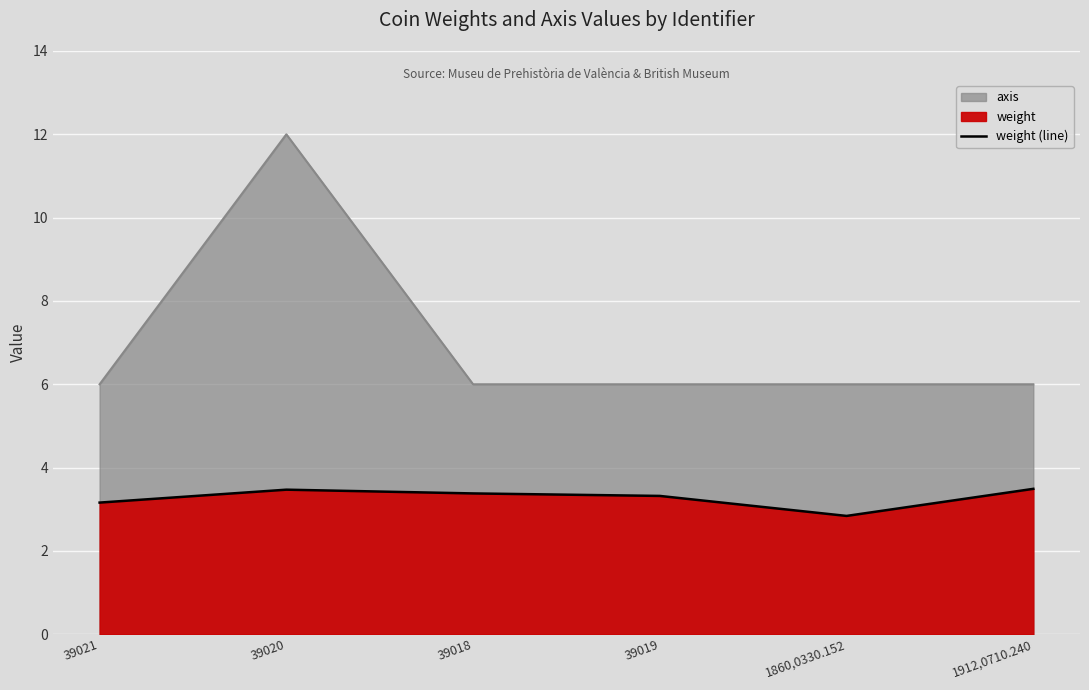

Where is the first local maximum?

39020